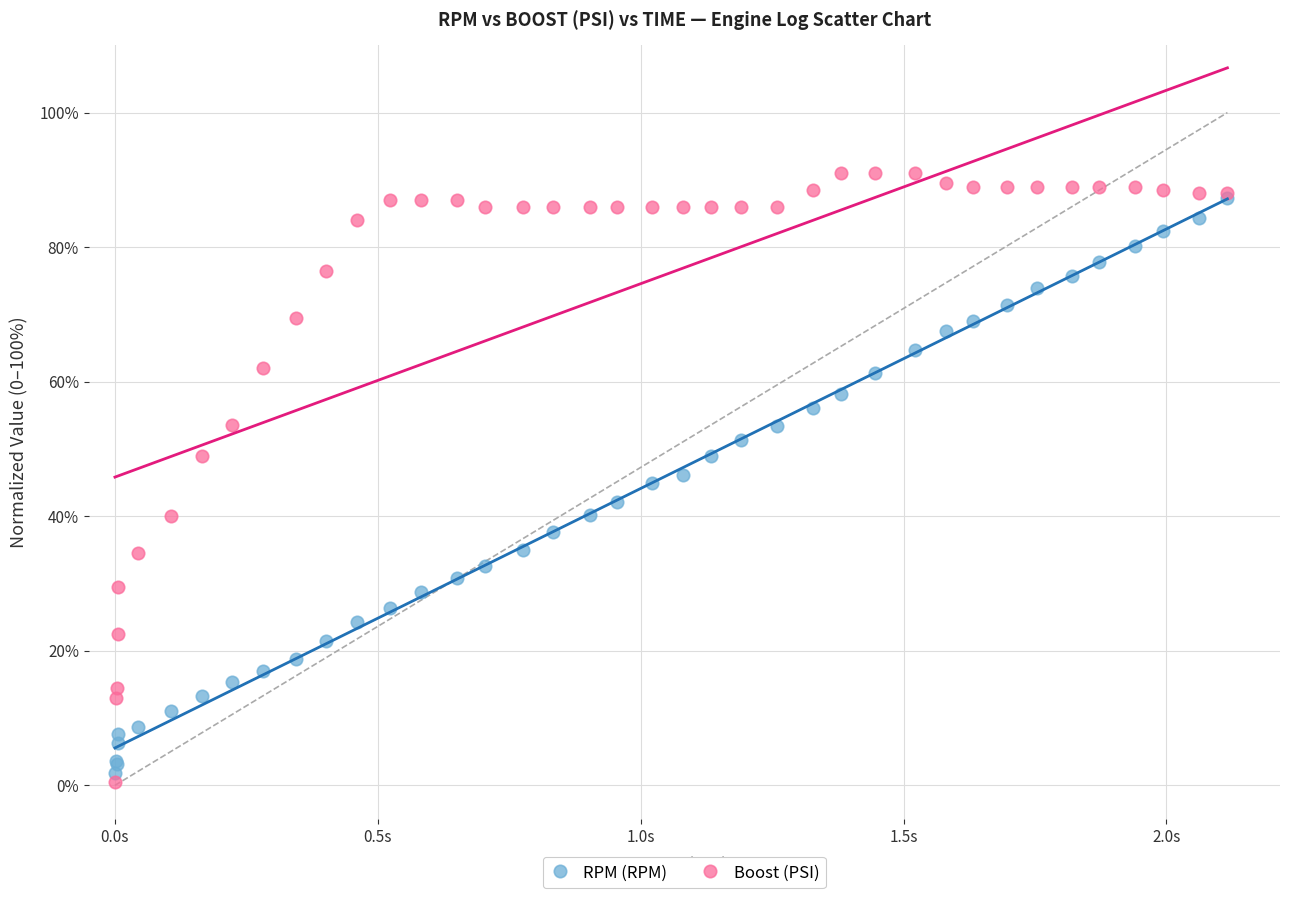

Which series has the largest Y range (max minus min)?

Boost (PSI)